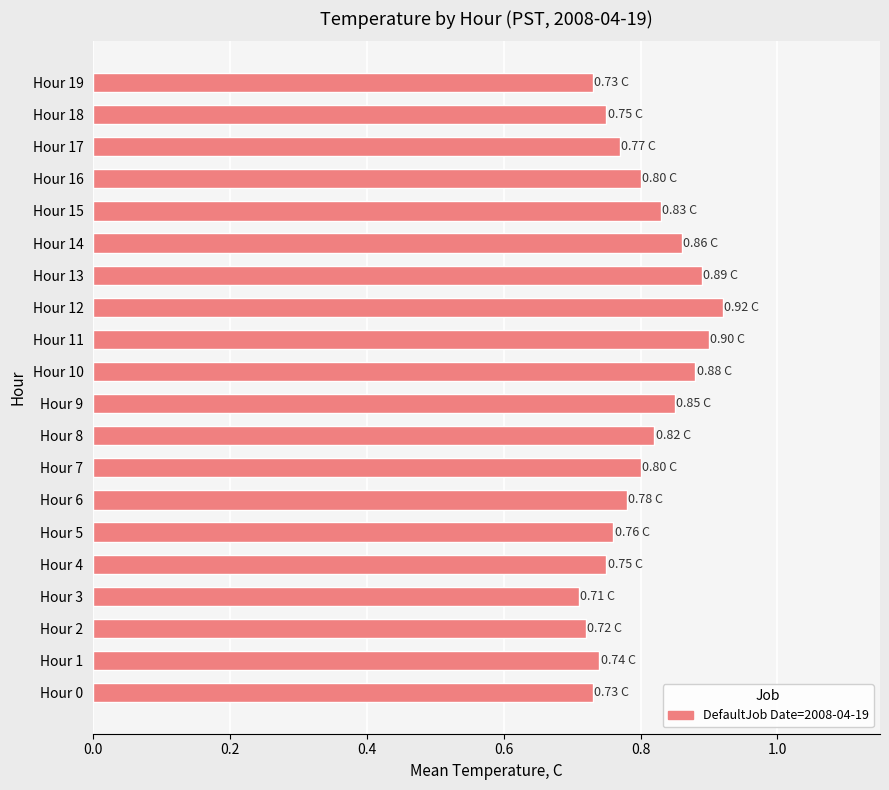

What is the sum of all values?

16.0